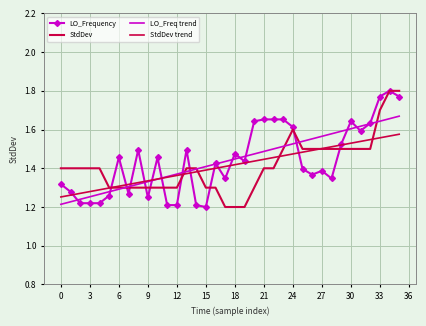

What is the value of the StdDev point at the 20th from the left?

1.2